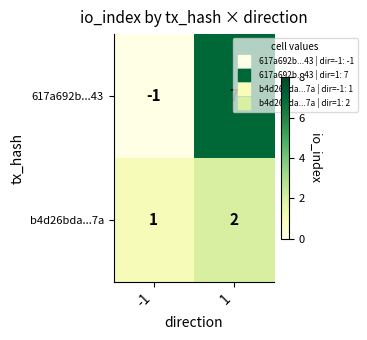

What is the difference between the 617a692b...43 values at 1 and -1?

8